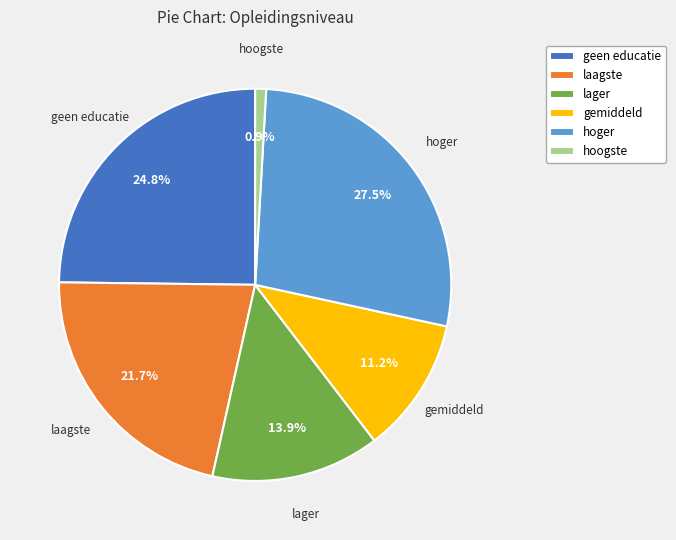

Does any single category account for the majority?

No